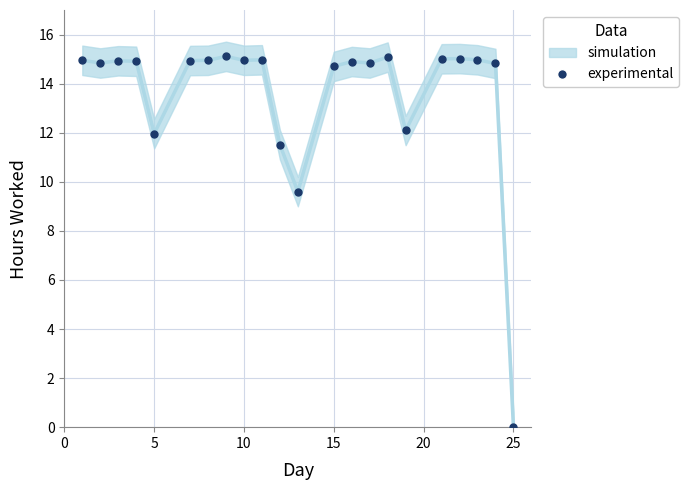

What is the range of Y values (max minus min)?

15.1